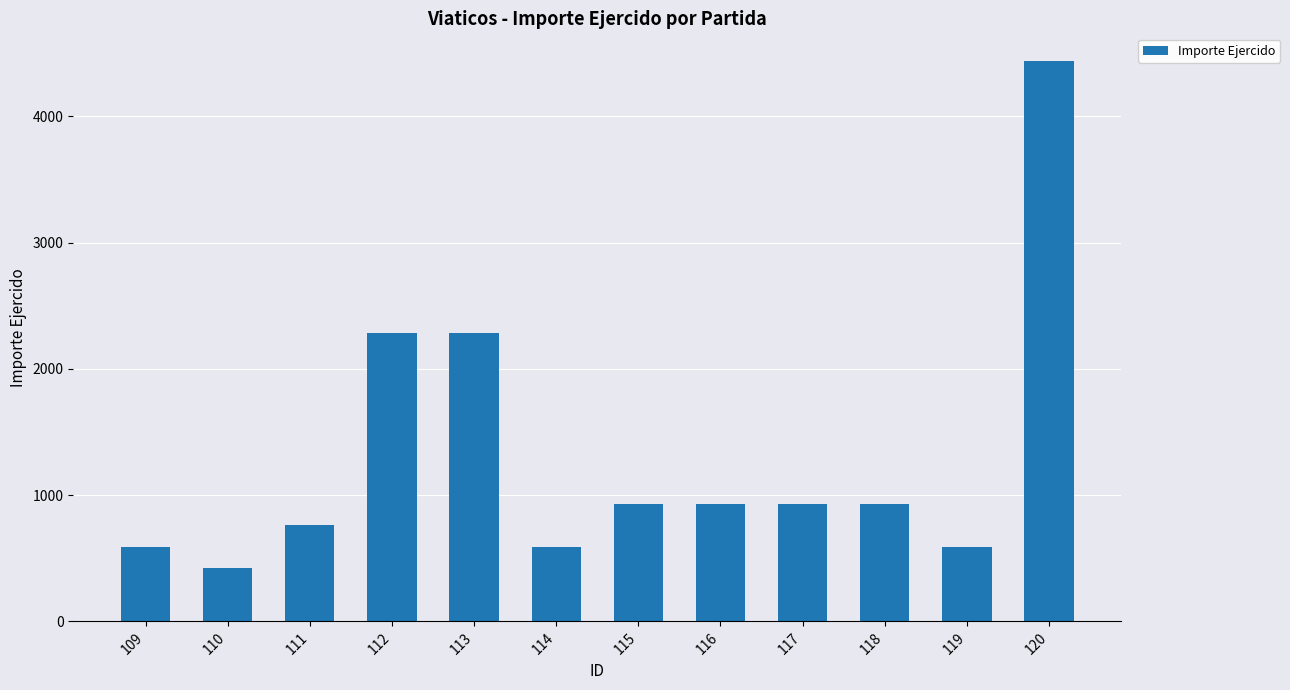

Which category has the lowest value across all series?

110